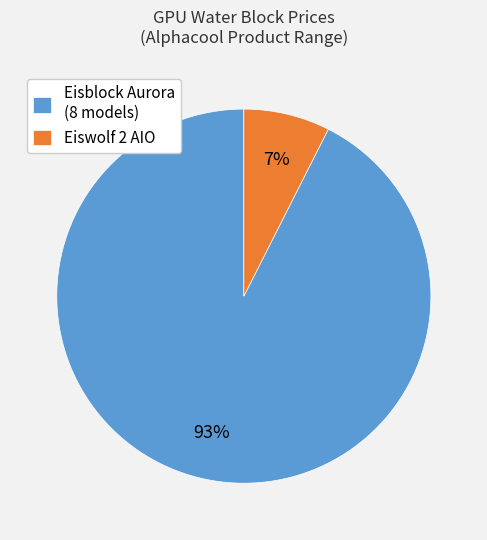

Between Eiswolf 2 AIO and Eisblock Aurora (8 models), which is larger?

Eisblock Aurora (8 models)